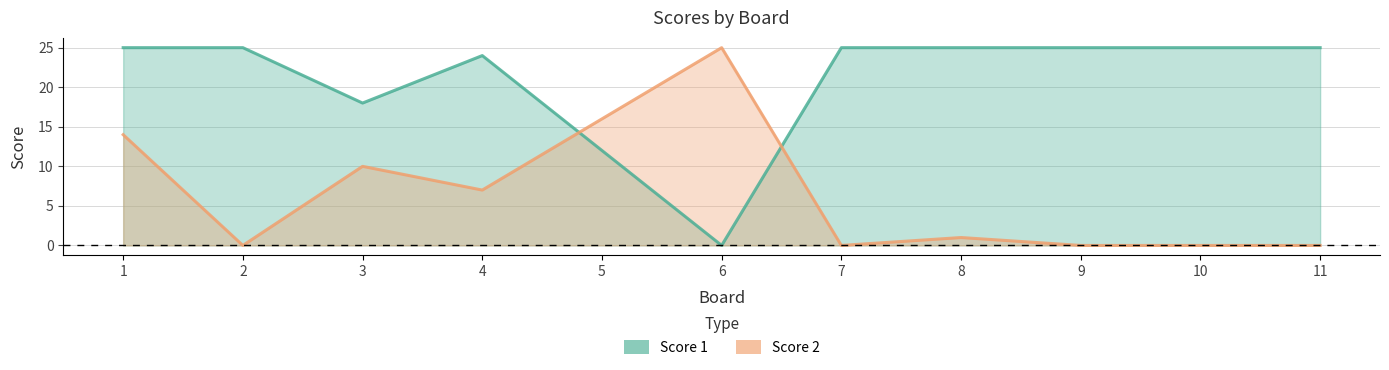

List the labels in order of Score 2 value, smallest first.

2, 7, 9, 10, 11, 8, 4, 3, 1, 5, 6